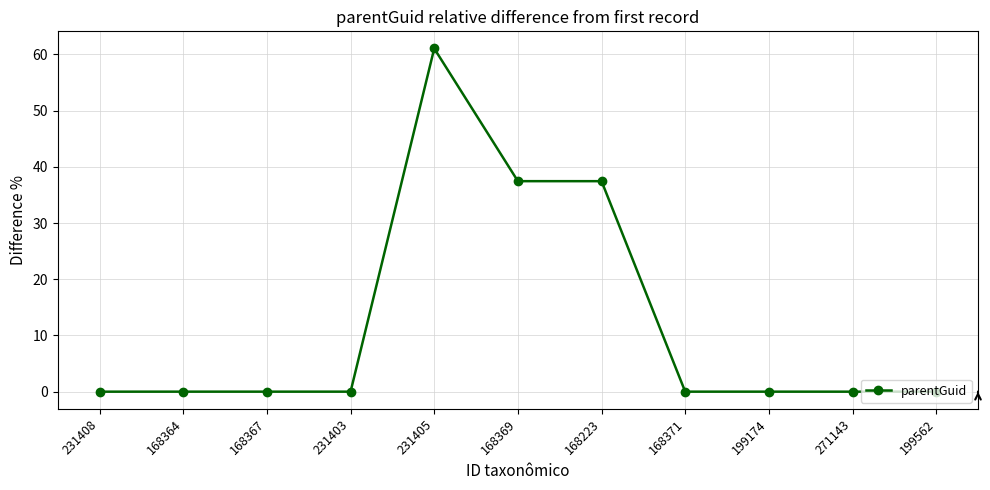

Is it true that the value at 271143 is 0.0?

True